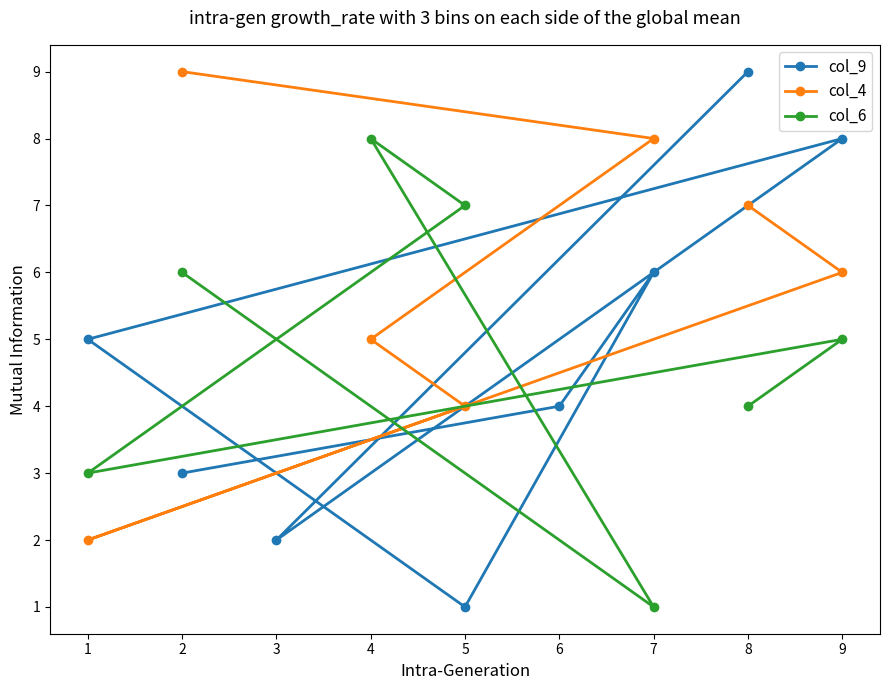

Rank the categories by col_6 value from highest to lowest.

4, 5, 2, 9, 8, 1, 7